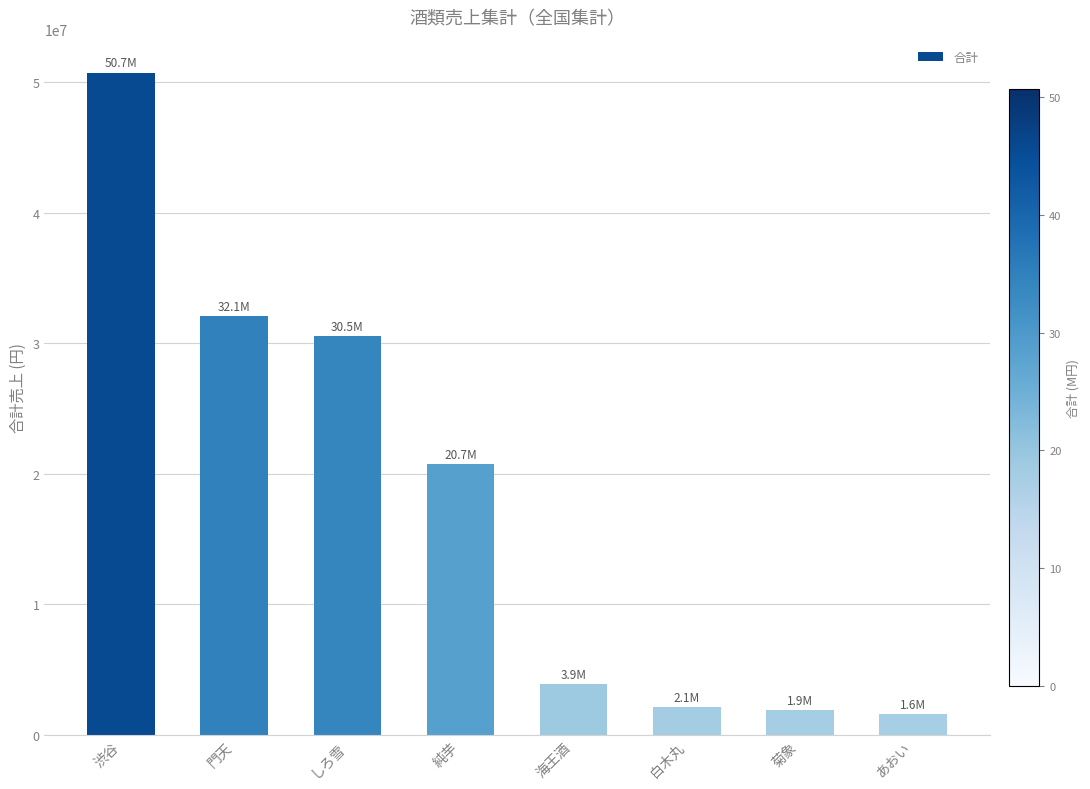

The chart shows a value of 50728000 at 渋谷. True or false?

True